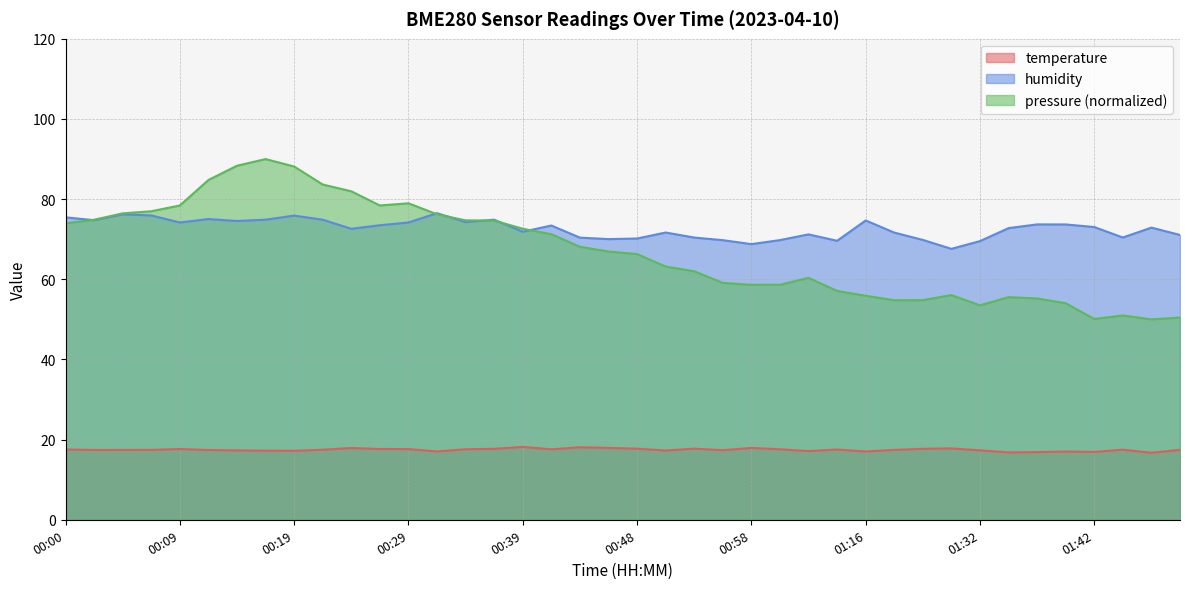

What is the difference between the highest and lowest values at 00:36?

57.2